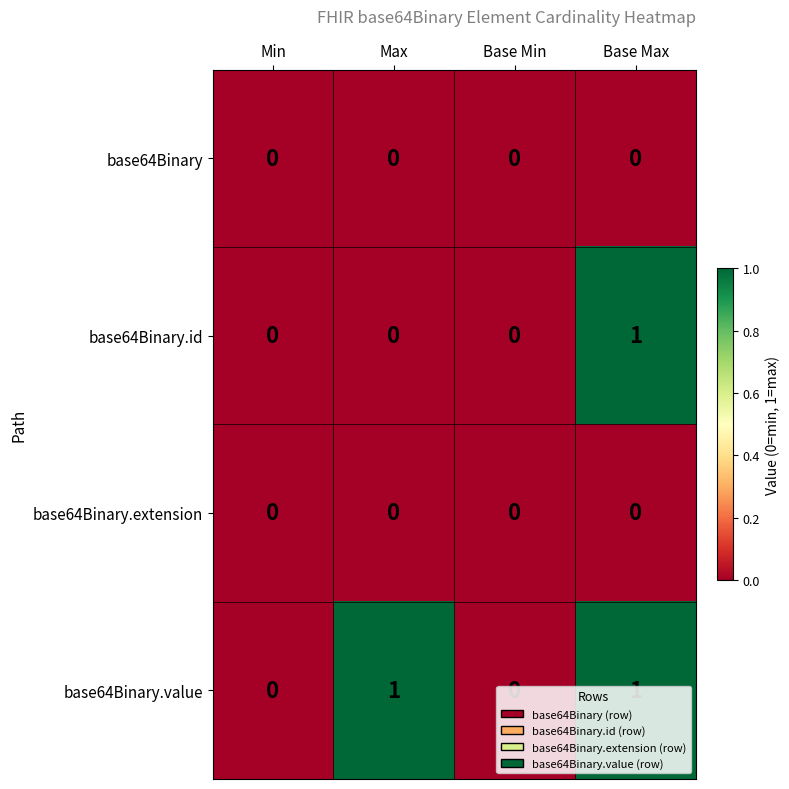

Which series has the largest total across all categories?

base64Binary.value